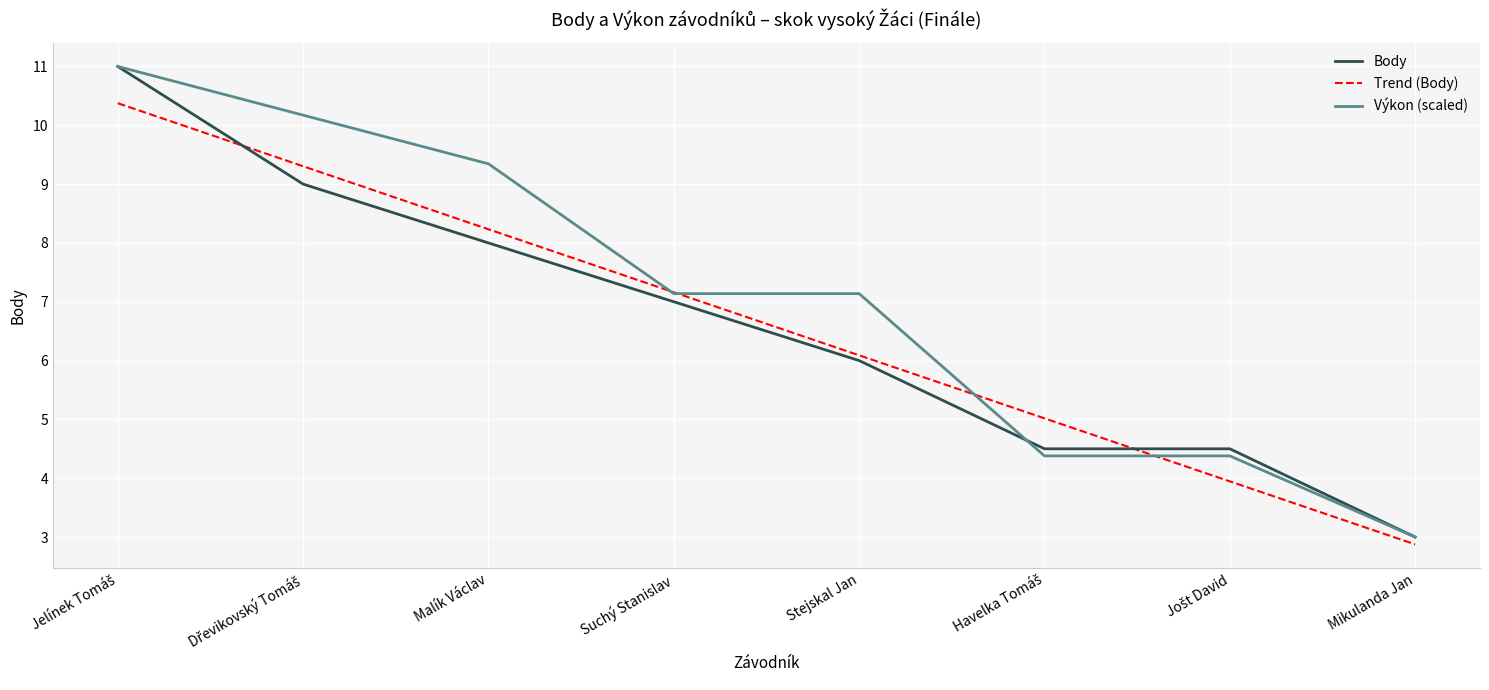

How many series are shown in this chart?

3